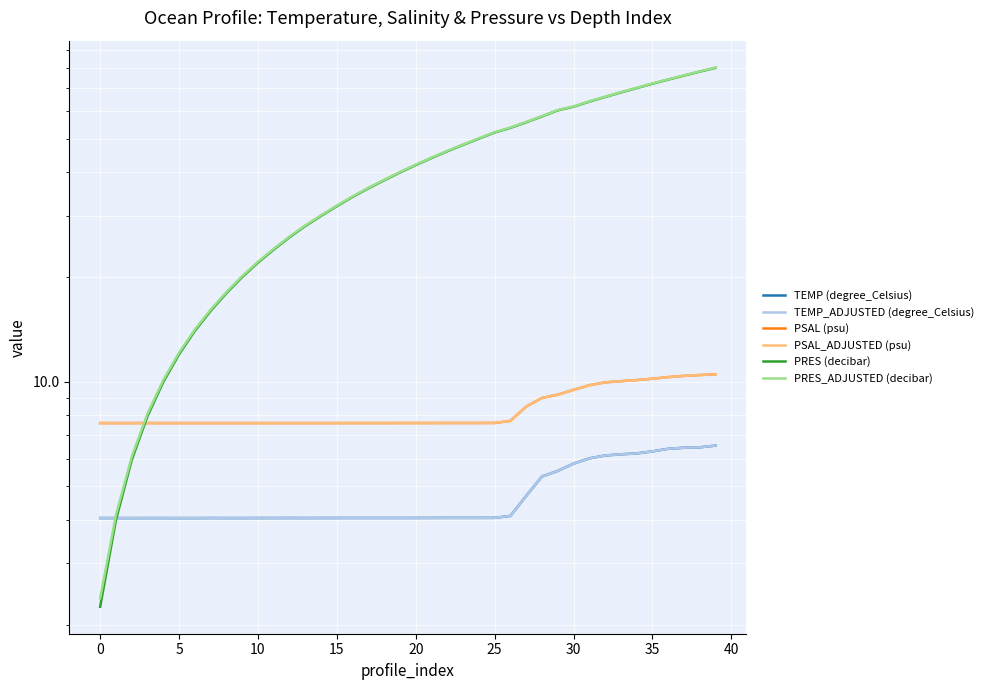

How many lines are shown in the chart?

6